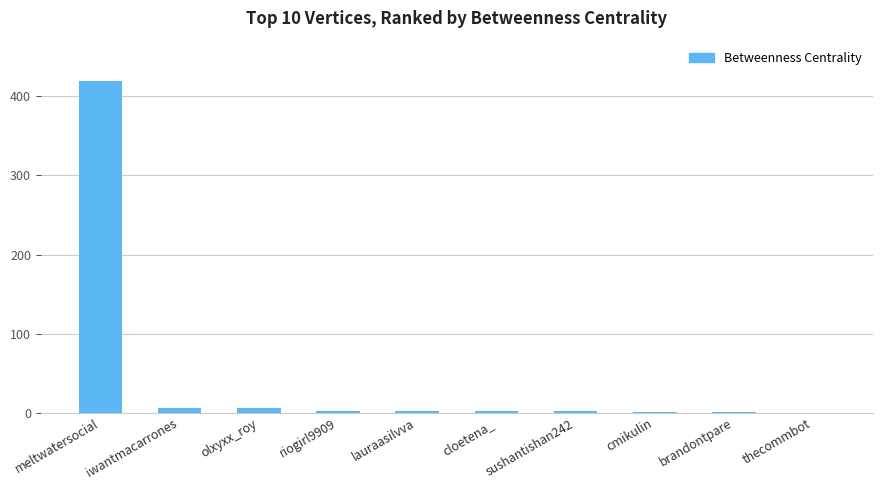

Count the number of categories in the chart.

10